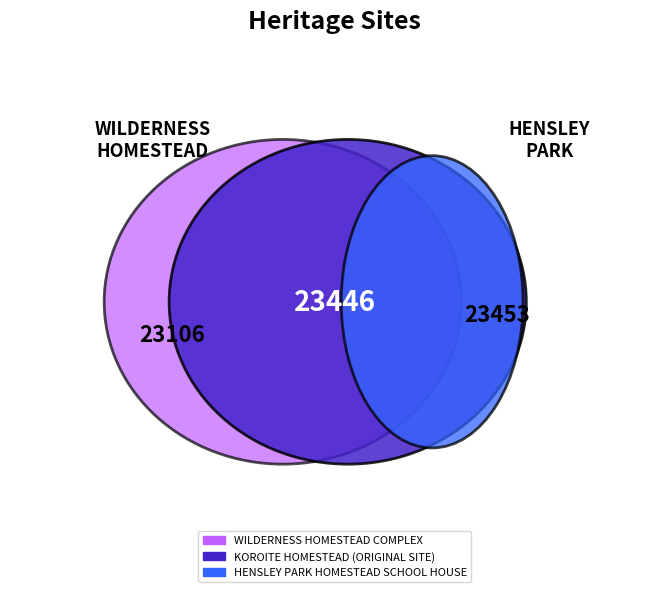

Does WILDERNESS HOMESTEAD COMPLEX account for over 50% of the chart?

No